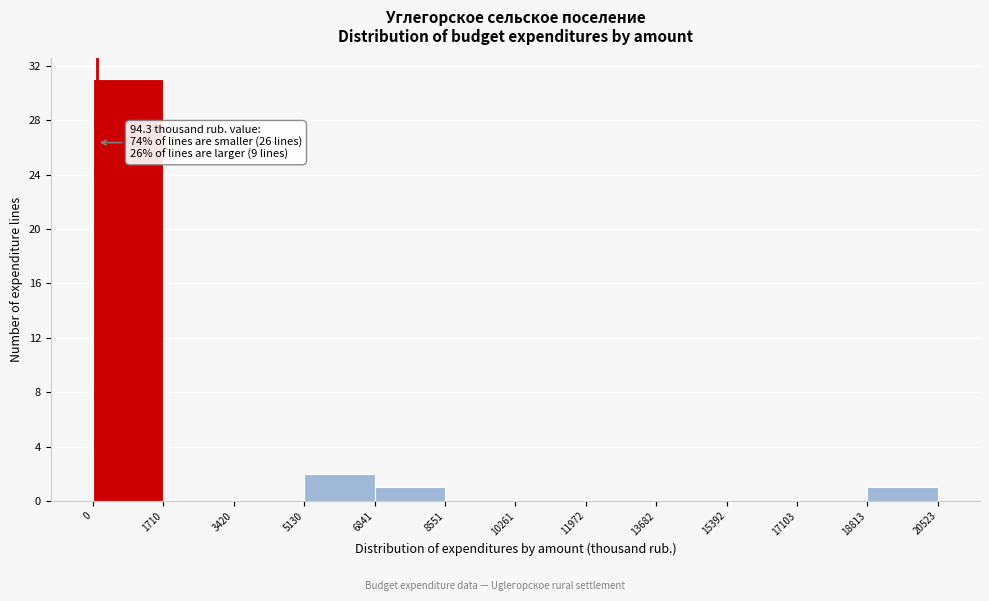

Over which range of the x-axis is the bar tallest?

0 to 1710